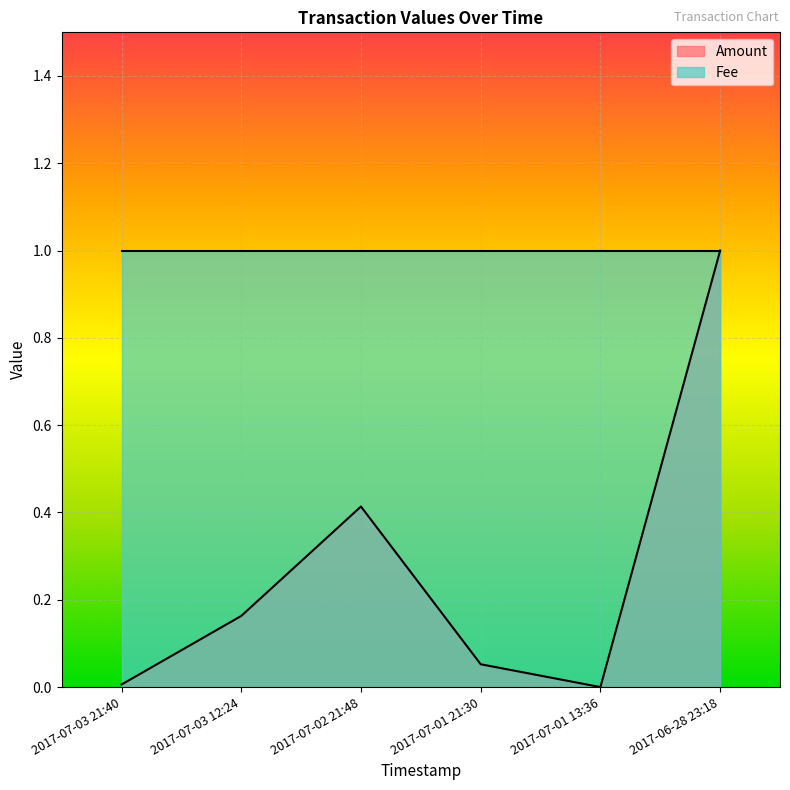

Rank the categories by value from highest to lowest.

2017-06-28 23:18, 2017-07-02 21:48, 2017-07-03 12:24, 2017-07-01 21:30, 2017-07-03 21:40, 2017-07-01 13:36